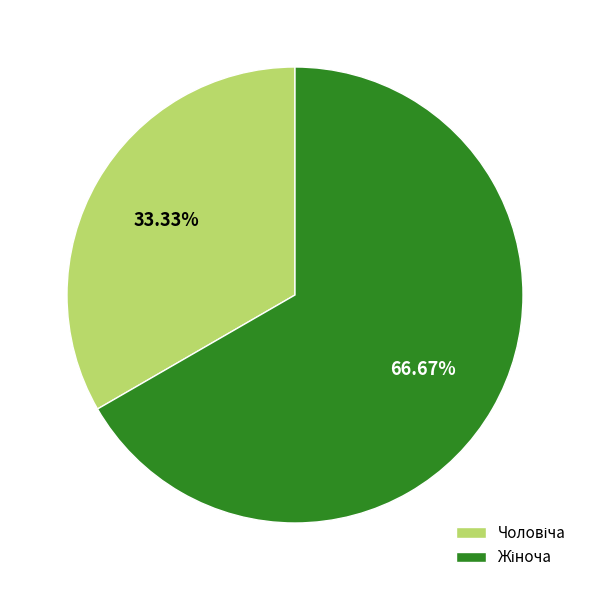

How many segments does this pie chart have?

2